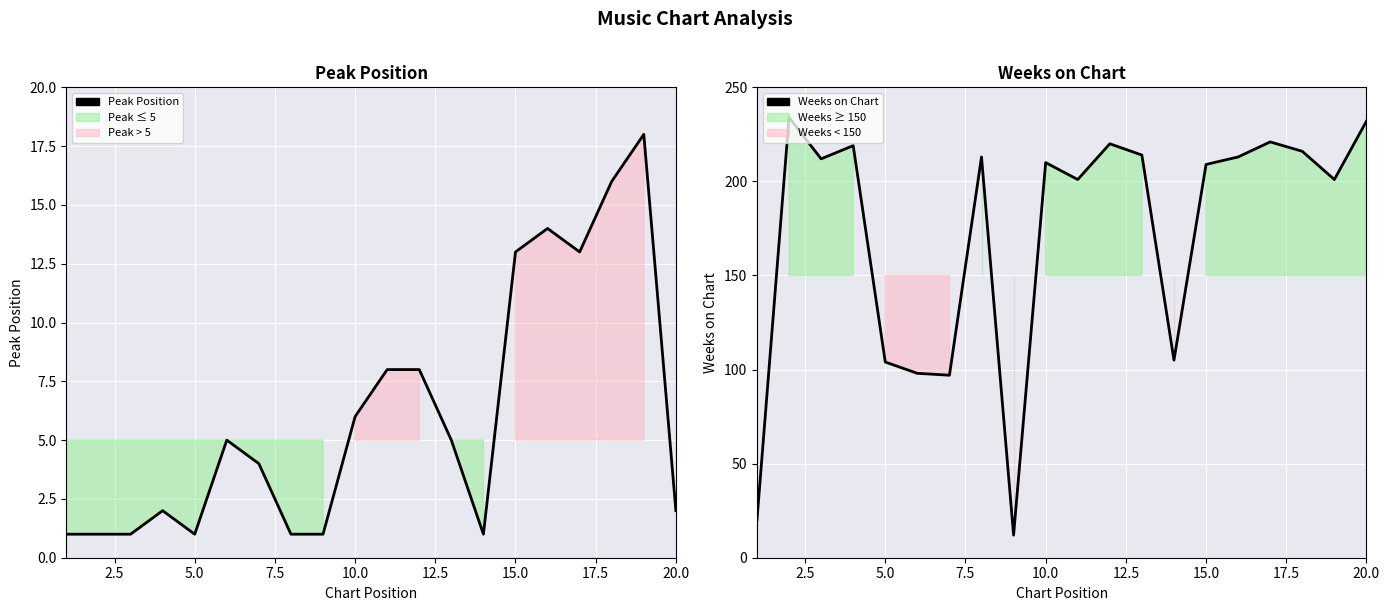

True or false: Weeks on Chart and Peak Position cross at least once.

False